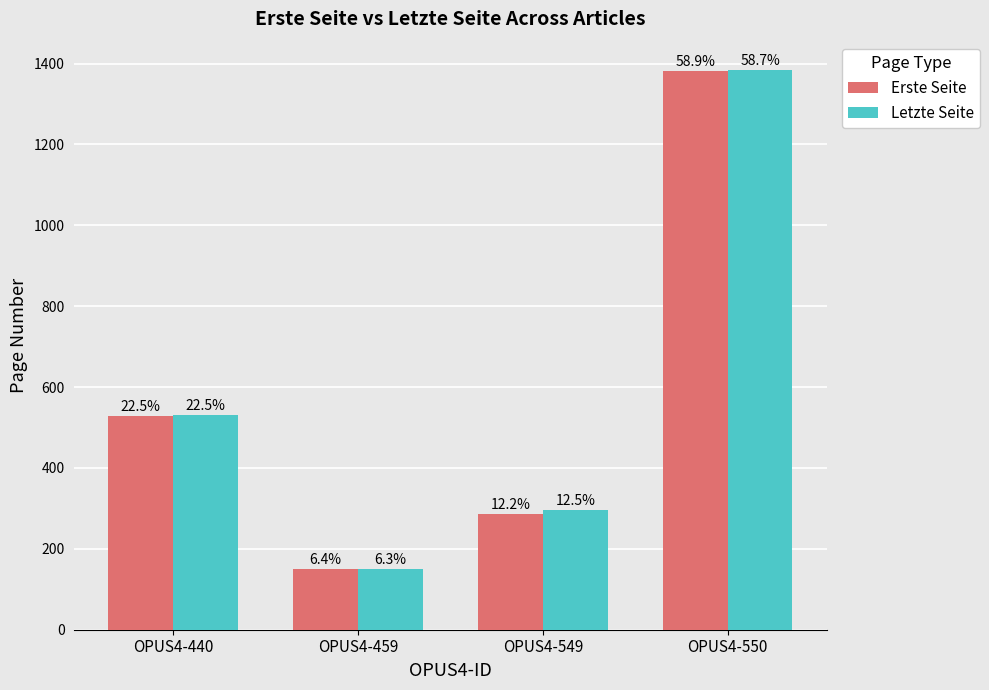

What are all the series names shown in the legend?

Erste Seite, Letzte Seite